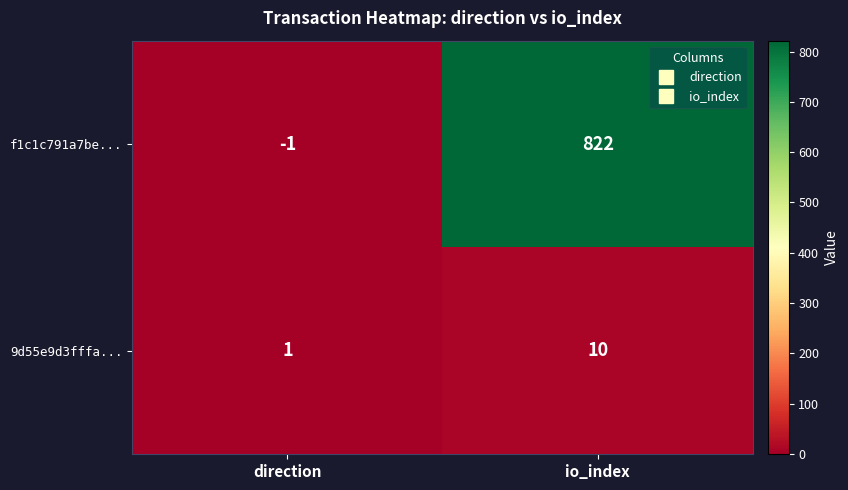

What is the maximum value shown in the chart?

822